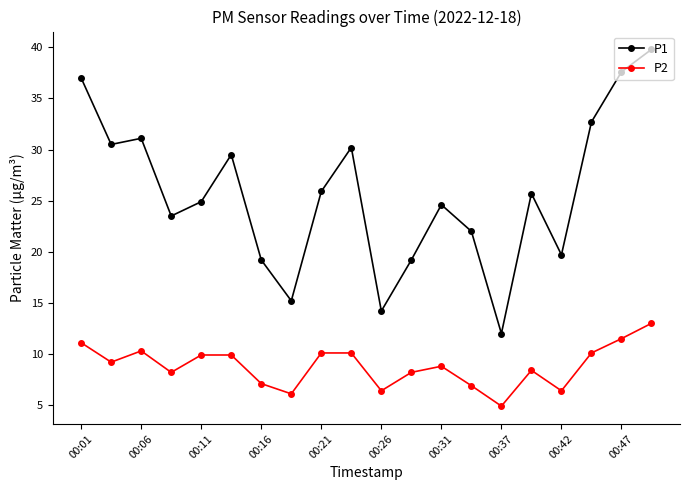

What is the value of the P2 point at the 17th from the left?

6.4